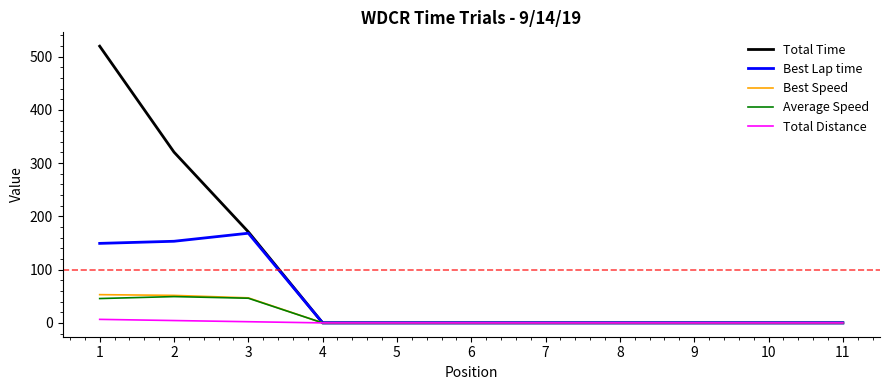

At how many categories does at least one series exceed 83?

3